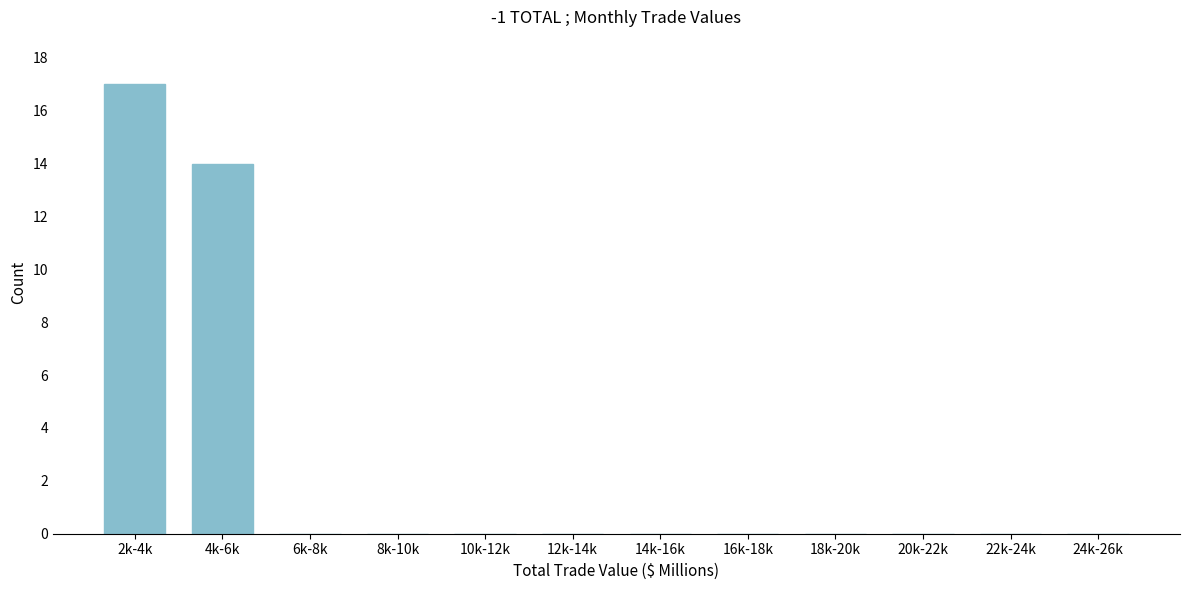

Reading left to right, transcribe all the data shown in this chart.

2k-4k=17	4k-6k=14	6k-8k=0	8k-10k=0	10k-12k=0	12k-14k=0	14k-16k=0	16k-18k=0	18k-20k=0	20k-22k=0	22k-24k=0	24k-26k=0